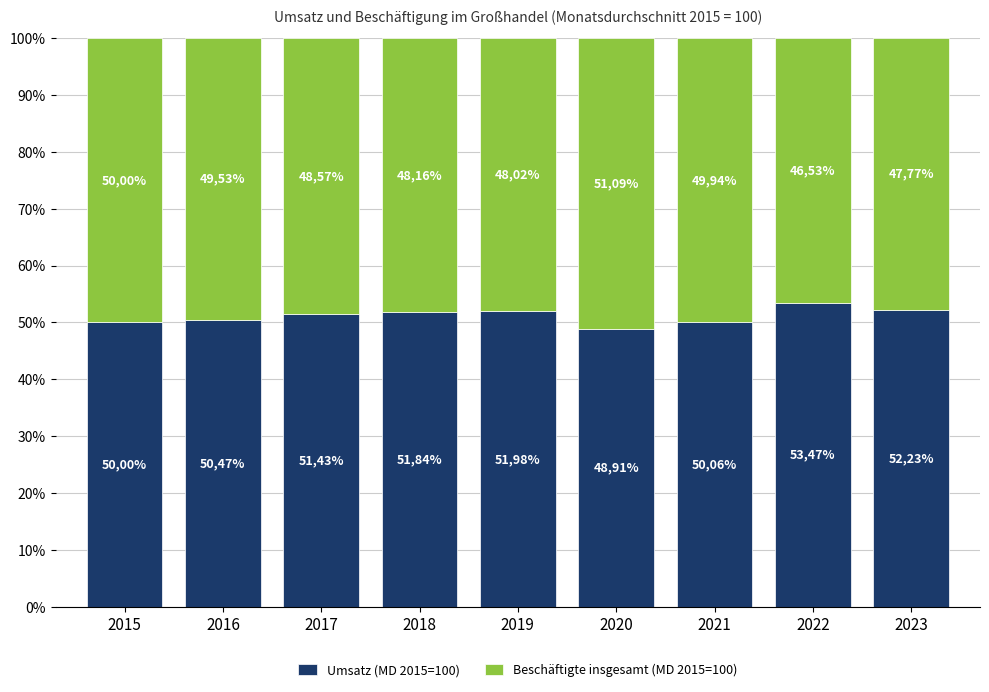

Does the chart contain any negative values?

No